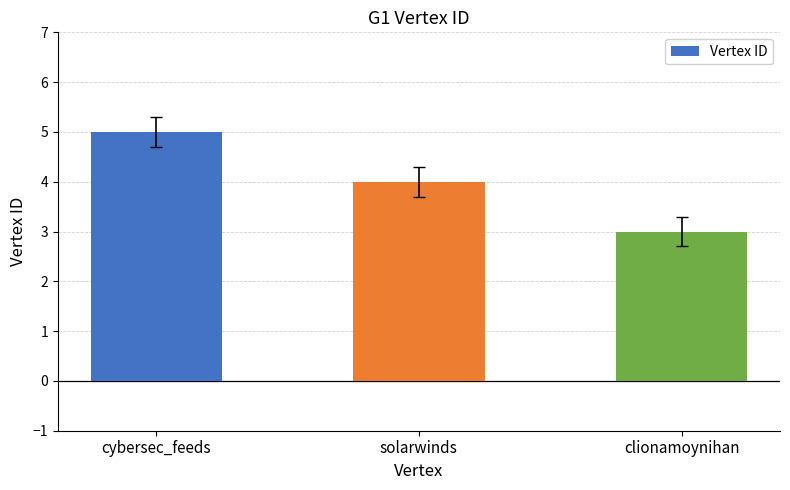

The chart shows a value of 4 at solarwinds. True or false?

True